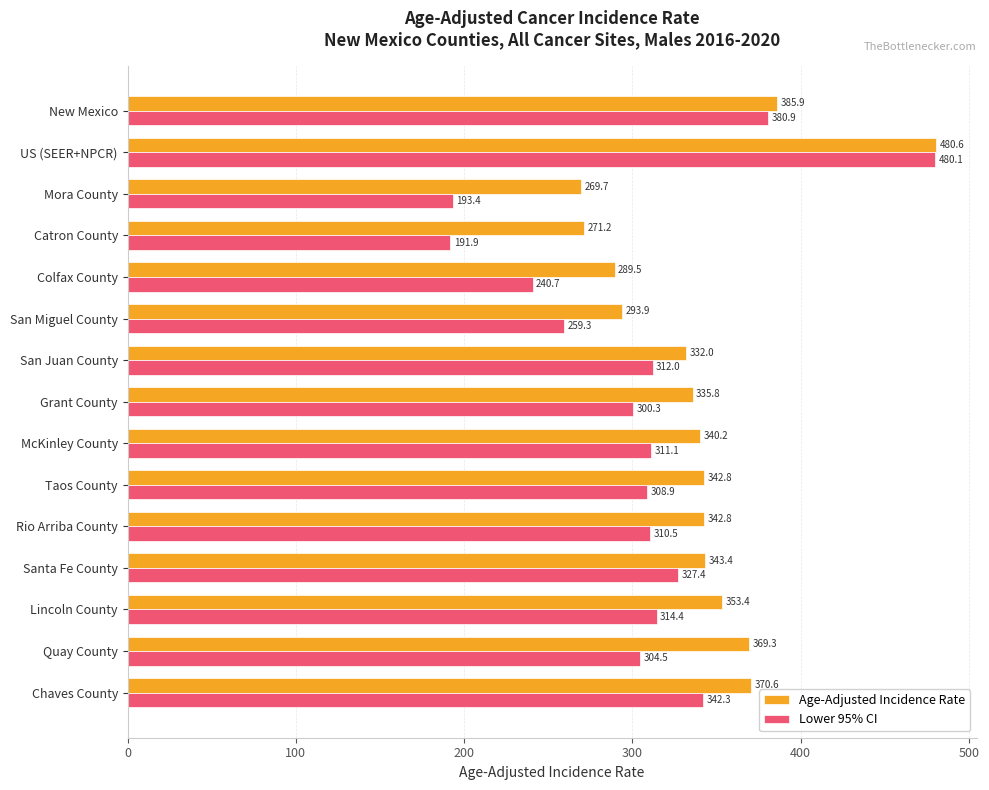

How many data points in Lower 95% CI are less than 310?

7